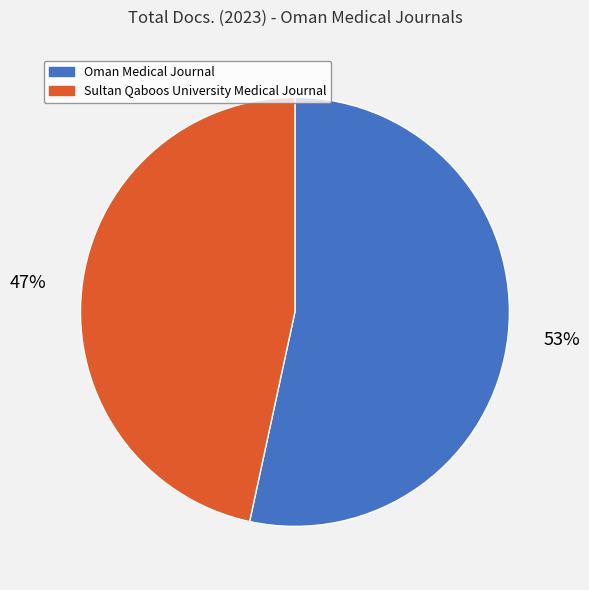

Which category accounts for the majority?

Oman Medical Journal